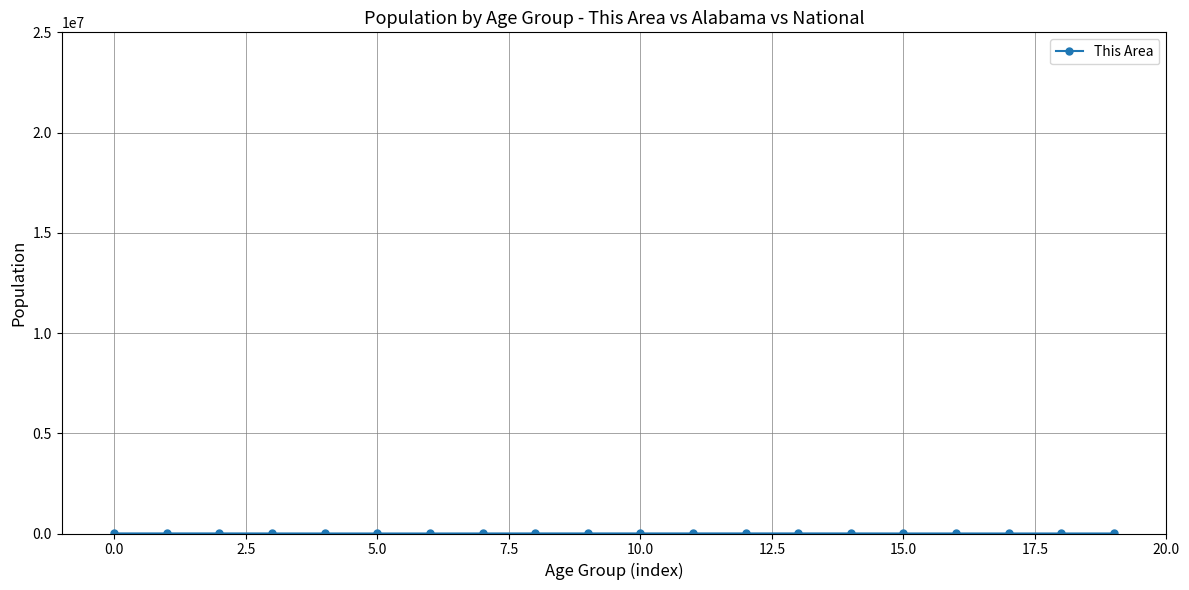

How many series are shown in this chart?

1